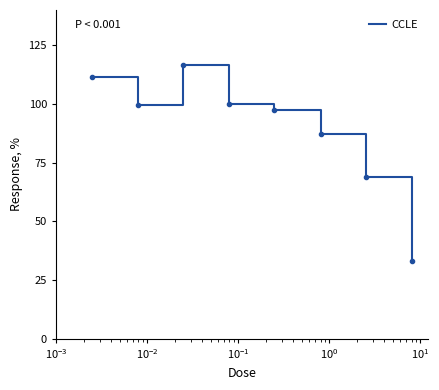

What is the difference between the second highest and second lowest values?

42.3